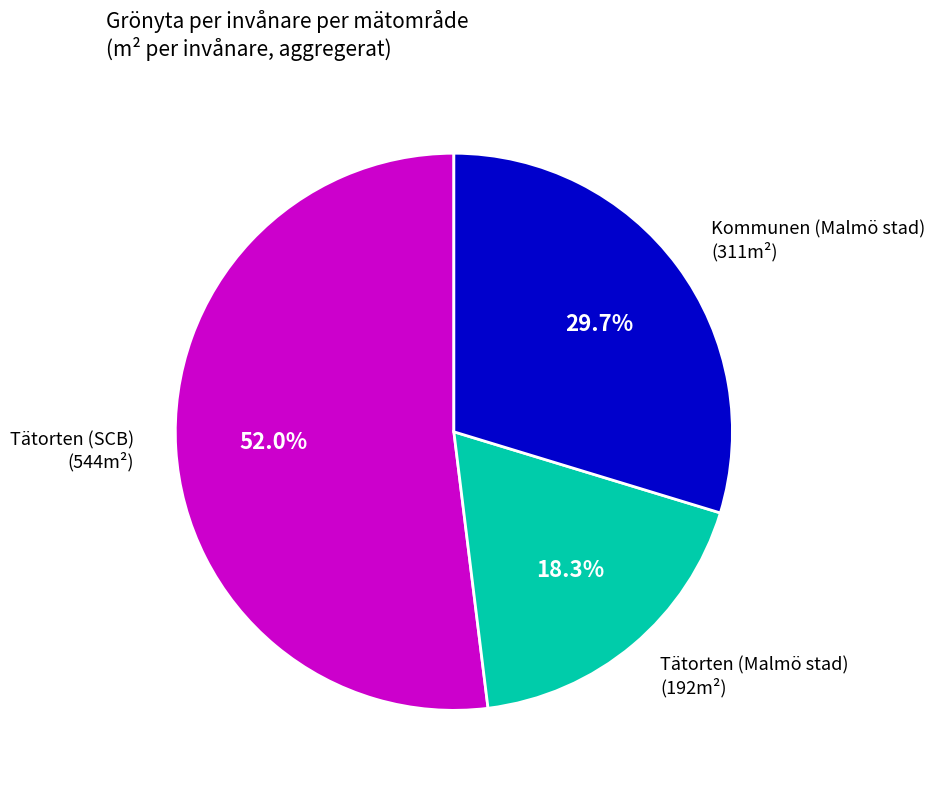

Which slice is the smallest?

Tätorten (Malmö stad)